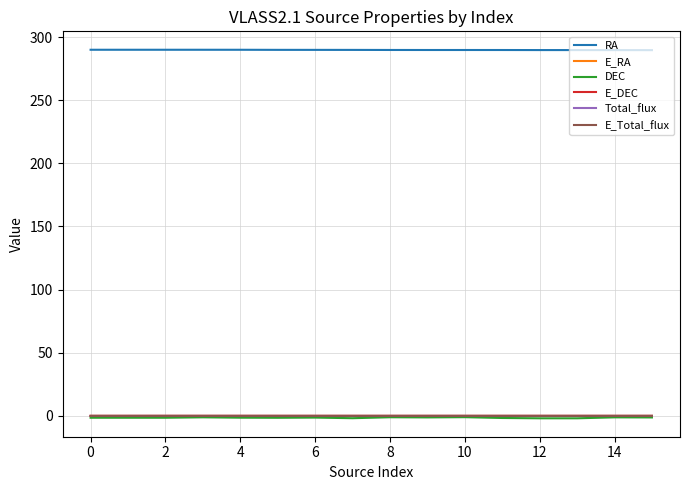

At how many categories does at least one series exceed 28?

16